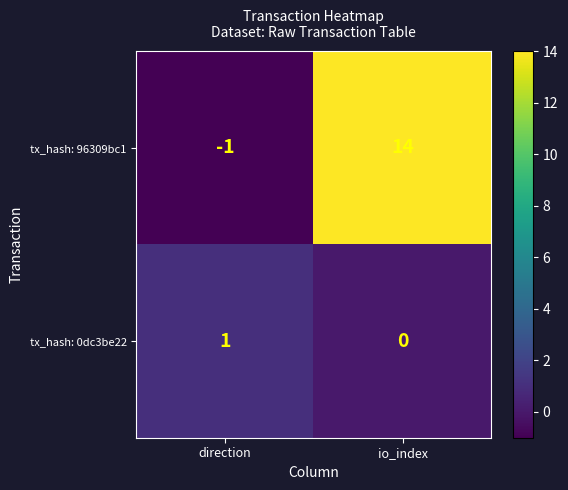

Count the number of categories in the chart.

2